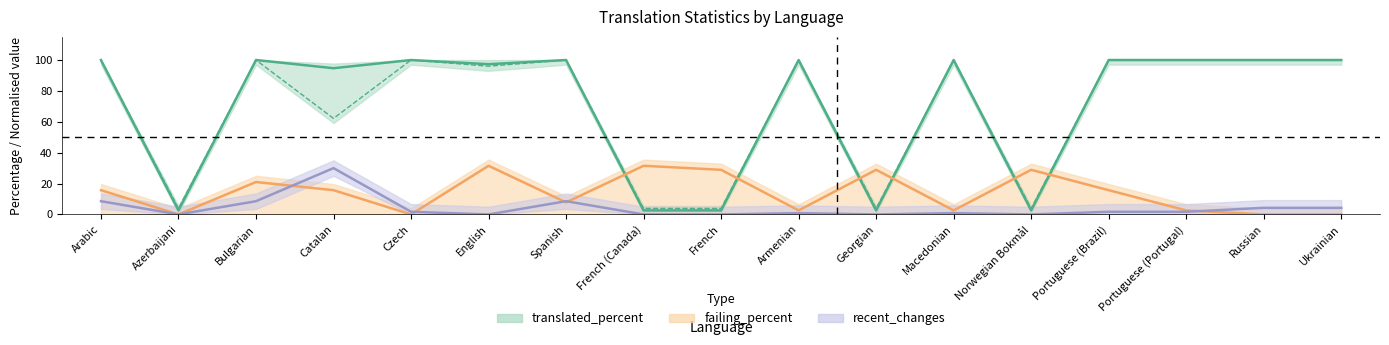

Rank the categories by translated_percent value from lowest to highest.

Azerbaijani, French (Canada), French, Georgian, Norwegian Bokmål, Catalan, English, Arabic, Bulgarian, Czech, Spanish, Armenian, Macedonian, Portuguese (Brazil), Portuguese (Portugal), Russian, Ukrainian